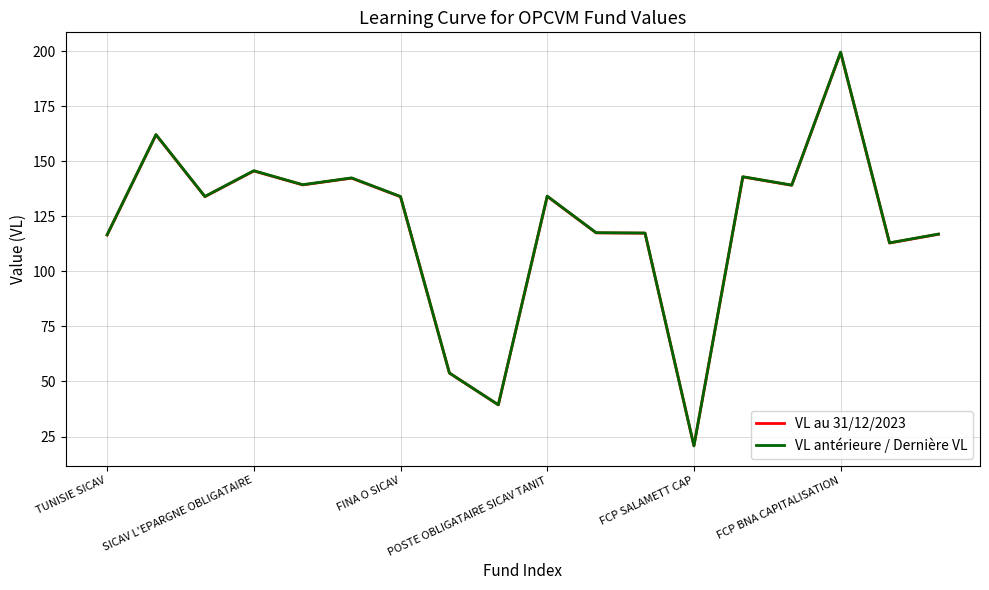

What is the maximum value for VL antérieure / Dernière VL?

199.5